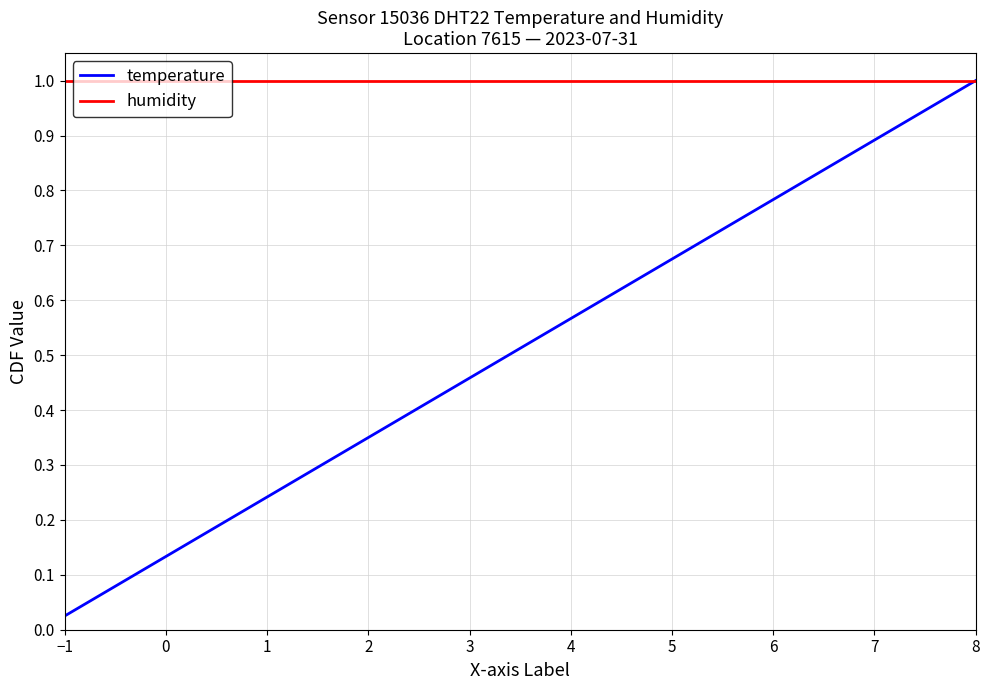

Which series has the largest total across all categories?

humidity